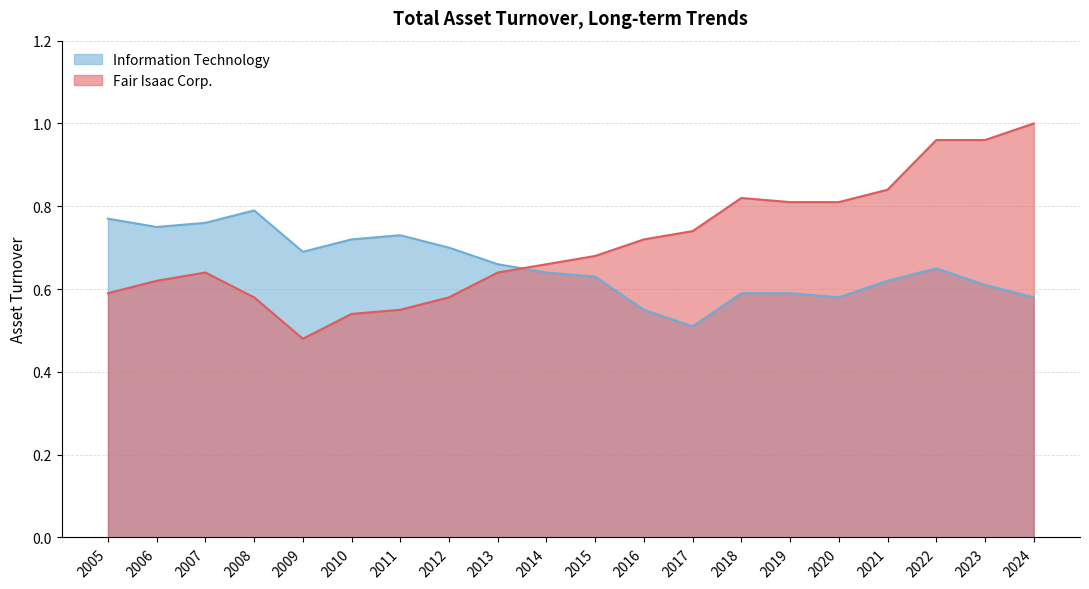

In Information Technology, how many points are higher than both neighbors (excluding endpoints)?

3